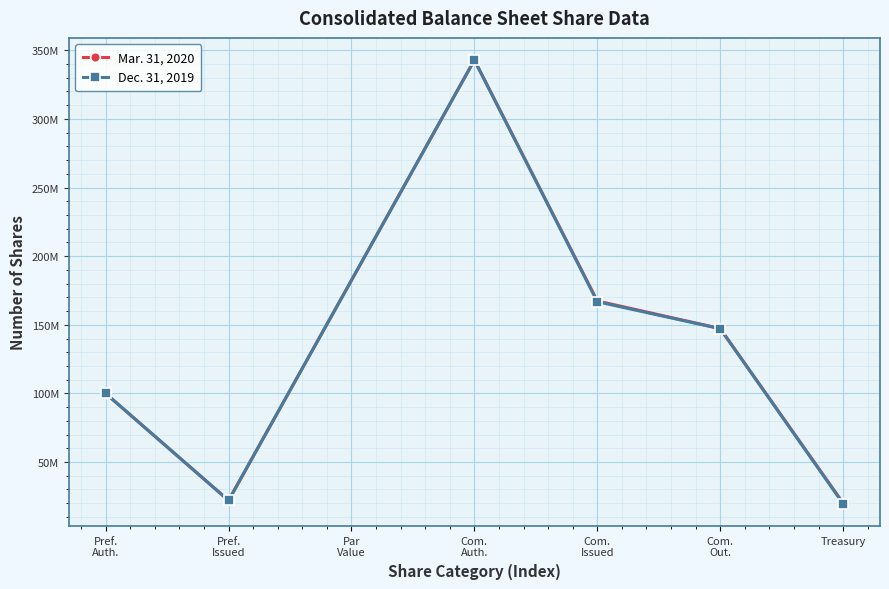

At which label is Dec. 31, 2019 closest to 181250085?

Com.
Issued